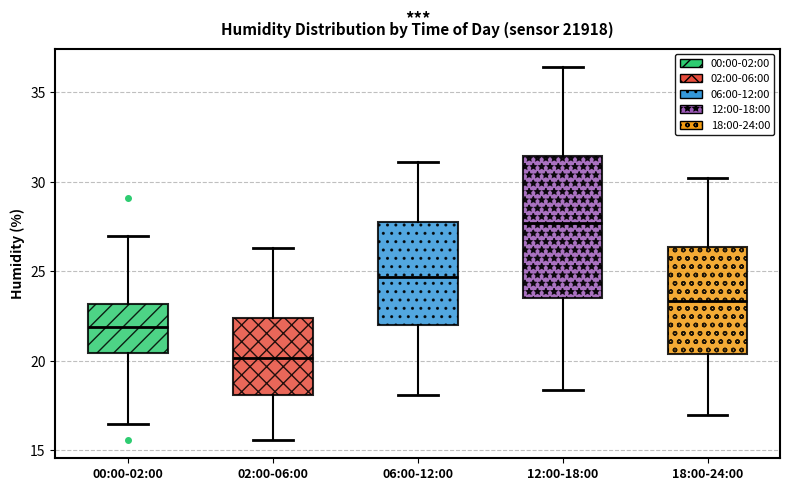

Which box's median line is the lowest?

02:00-06:00